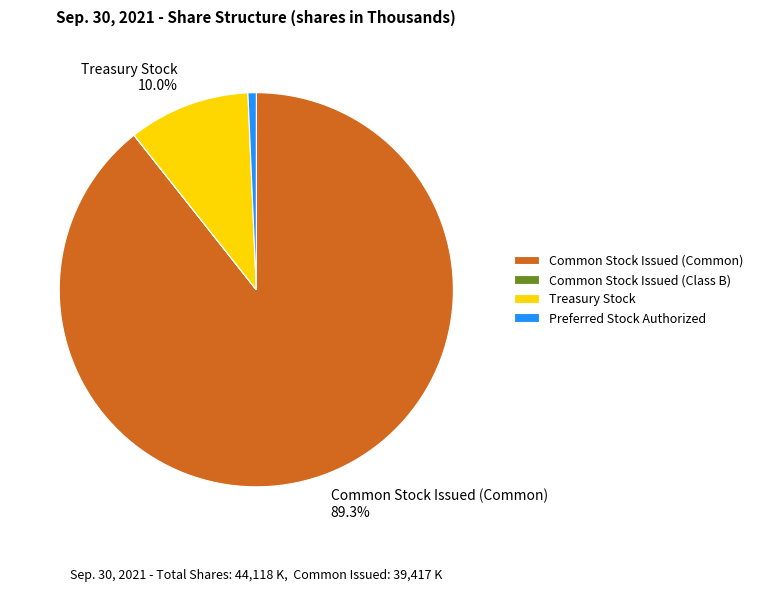

Is there a majority slice in this chart?

Yes